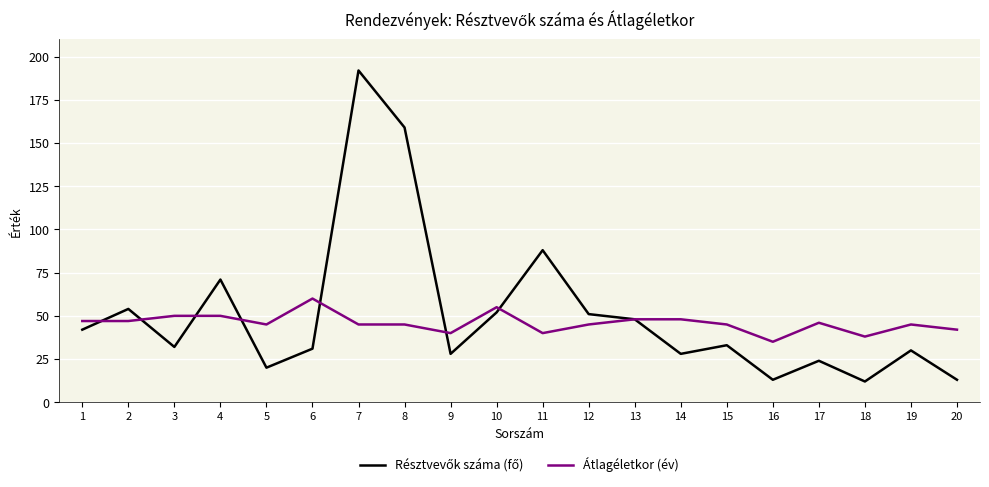

Is it true that Átlagéletkor (év) equals 38 at 18?

True